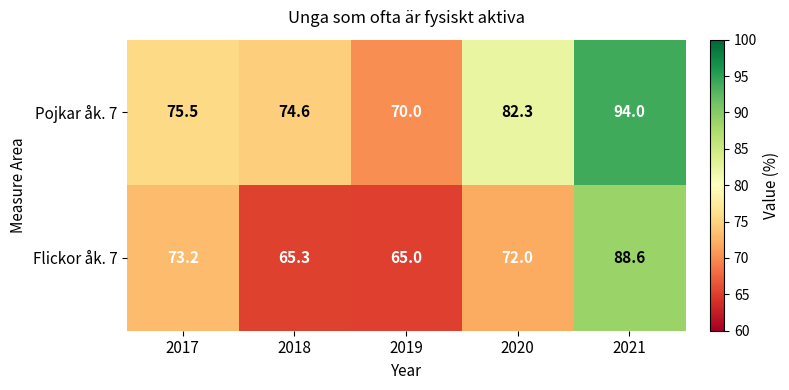

Which category has the lowest value across all series?

2019